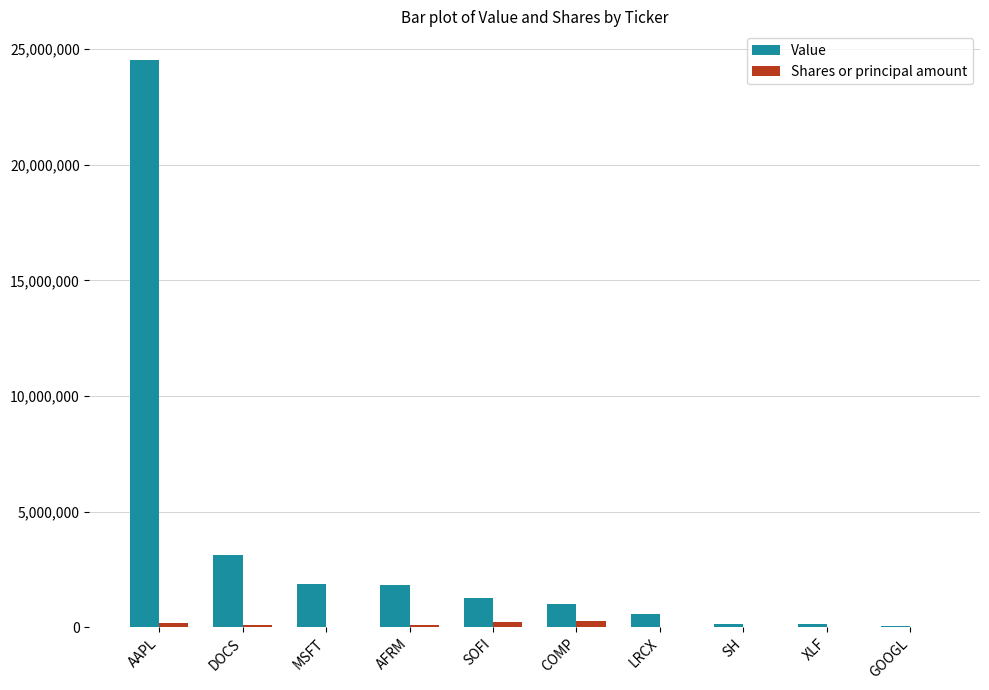

The Value series shows 4158043 at DOCS. True or false?

False